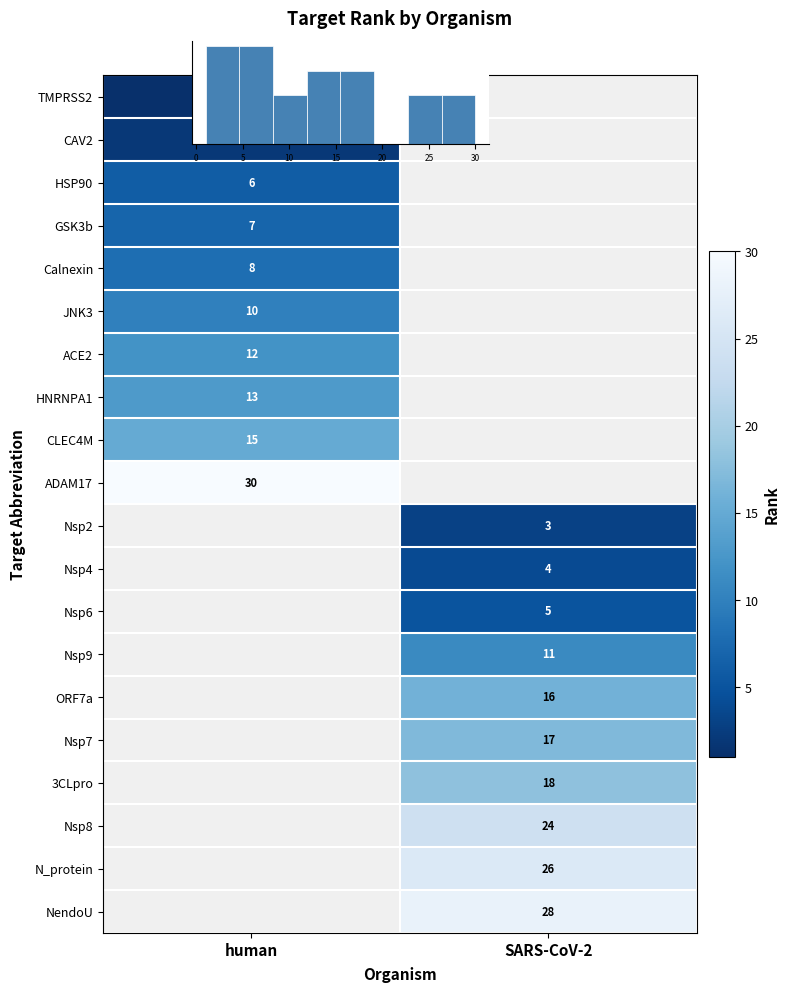

At how many categories does at least one series exceed 4?

2